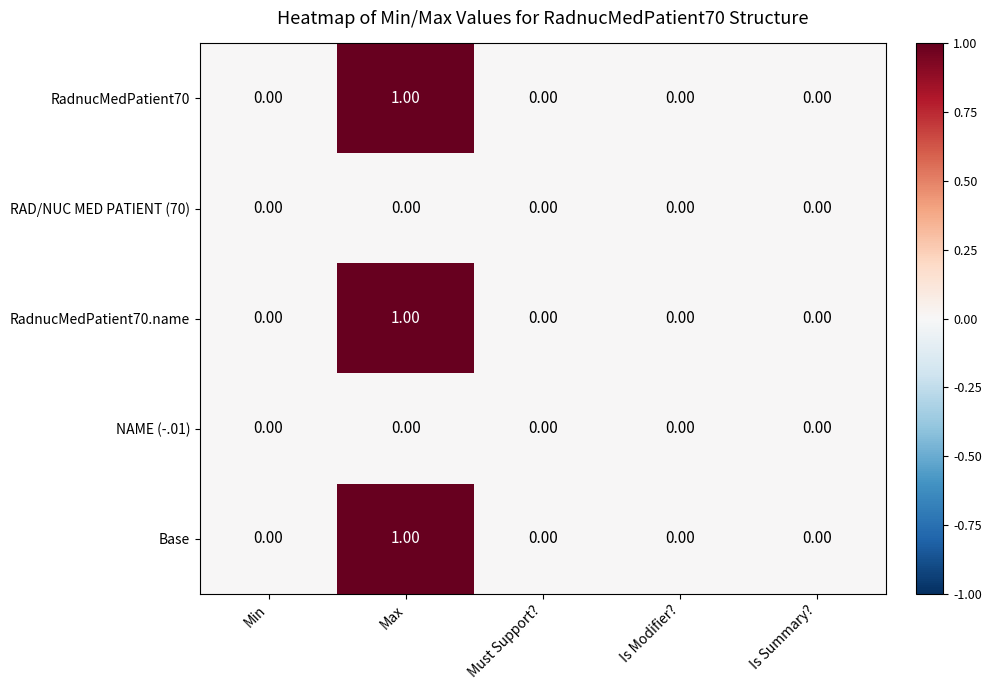

How many categories are shown in the chart?

5